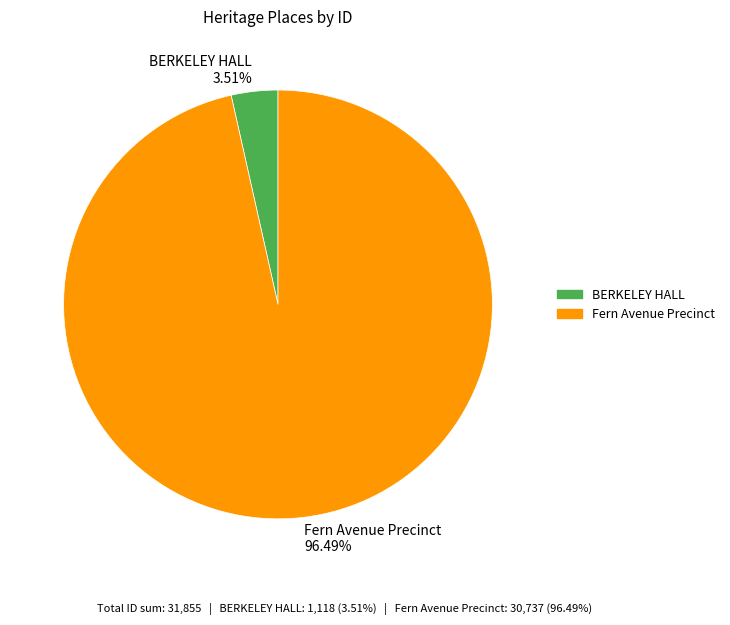

To the nearest percent, what is the difference between the Fern Avenue Precinct and BERKELEY HALL slice percentages?

93%